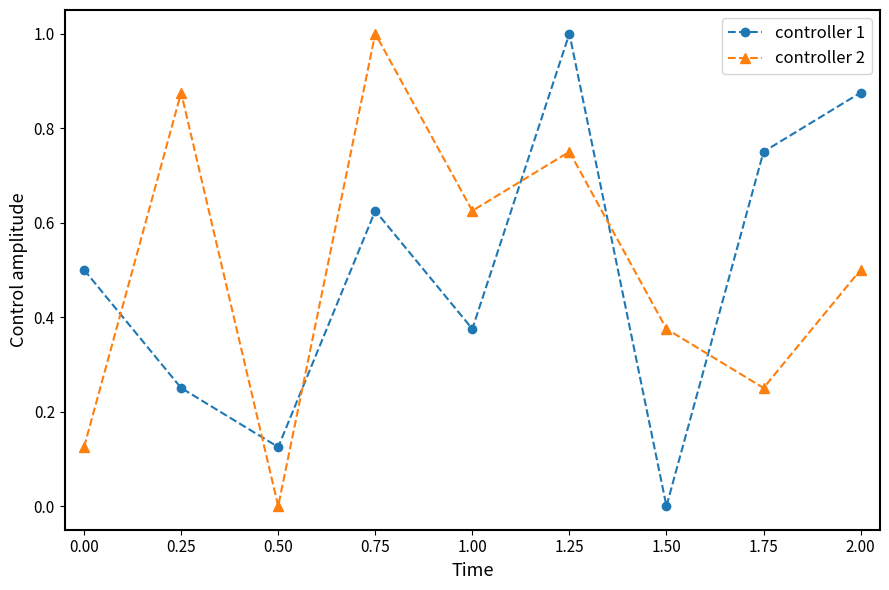

Between 0.50 and 1.50, which series saw the biggest shift?

controller 2